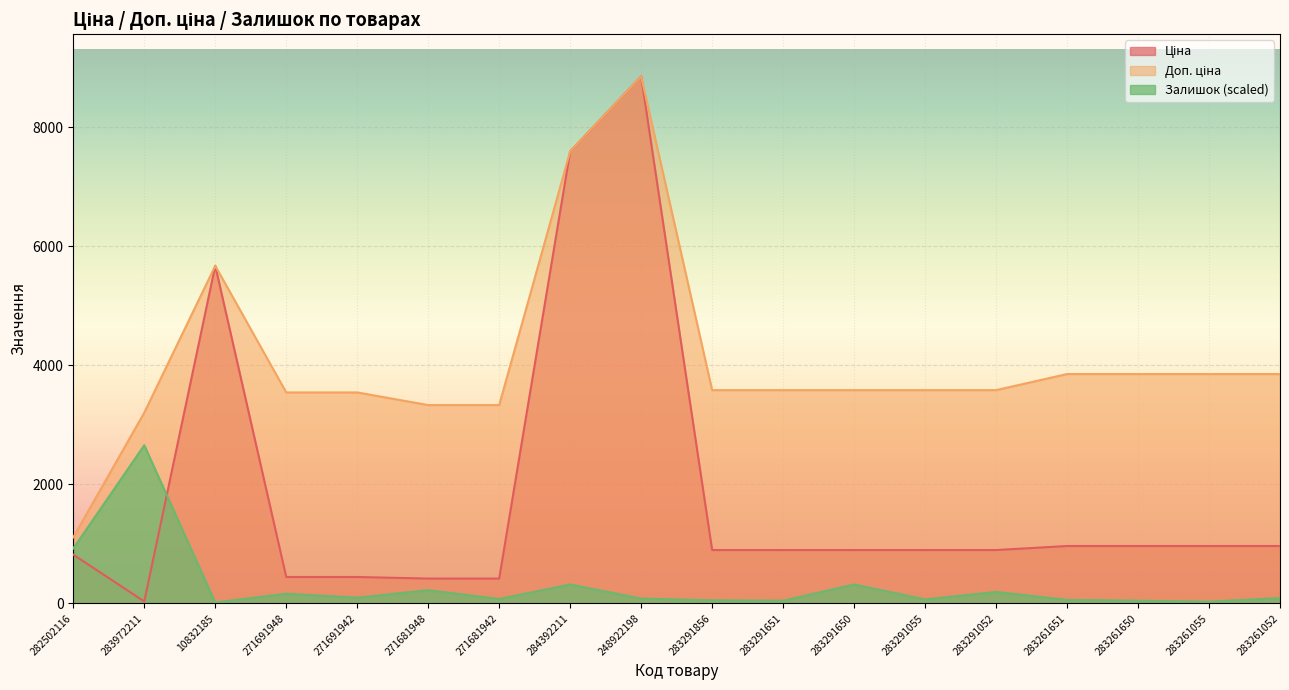

Which series has the widest spread of values?

Ціна